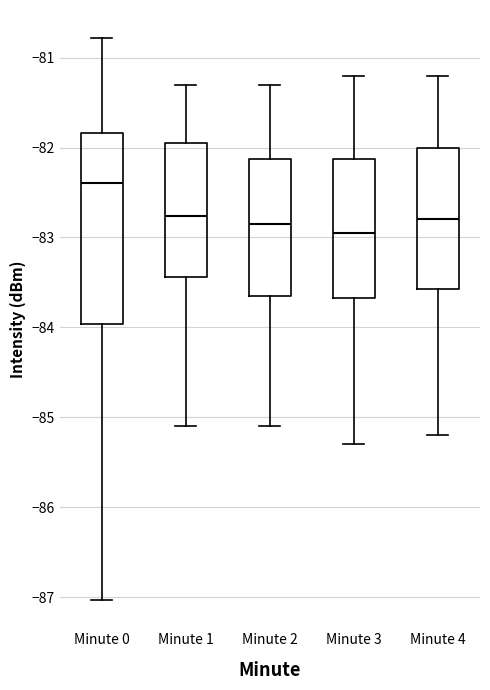

Which box's median line is the lowest?

Minute 3